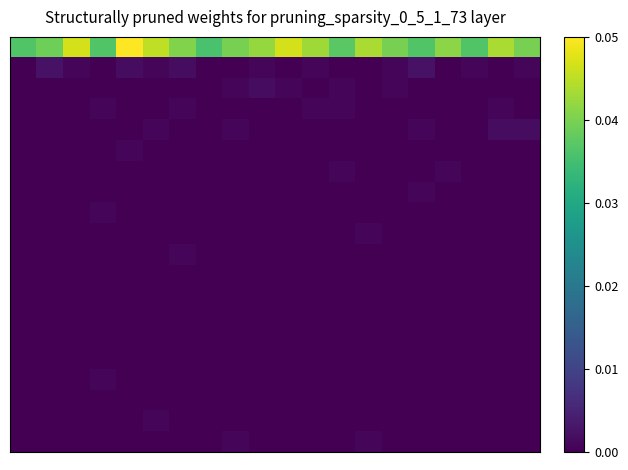

What is the maximum value shown in the chart?

0.1